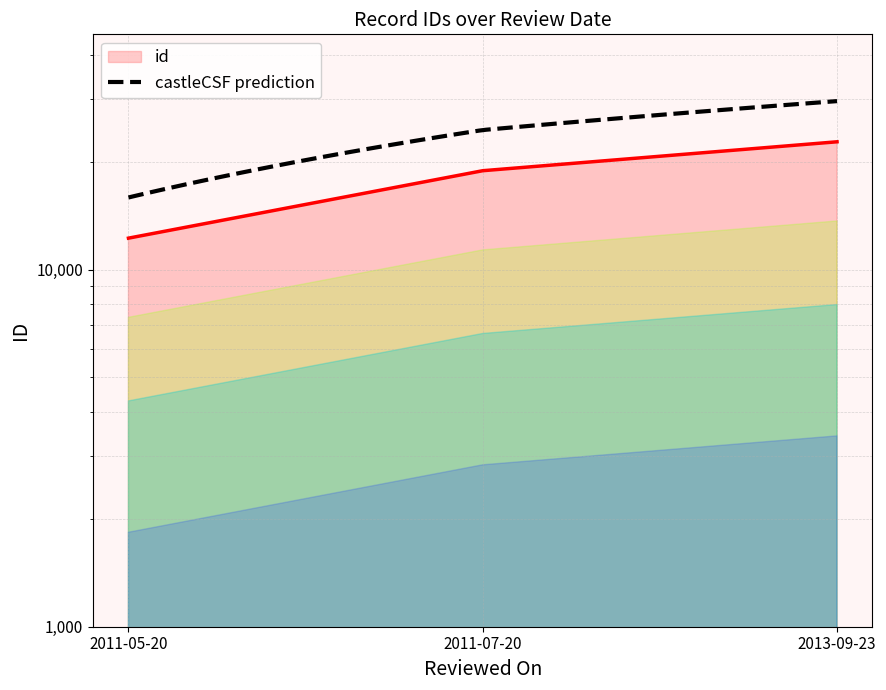

List the labels in order of value, largest first.

2013-09-23, 2011-07-20, 2011-05-20